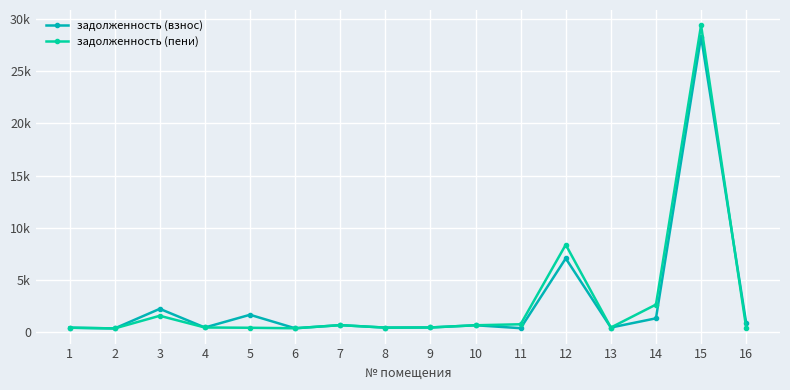

After their last crossing, which series has the higher values: задолженность (взнос) or задолженность (пени)?

задолженность (взнос)